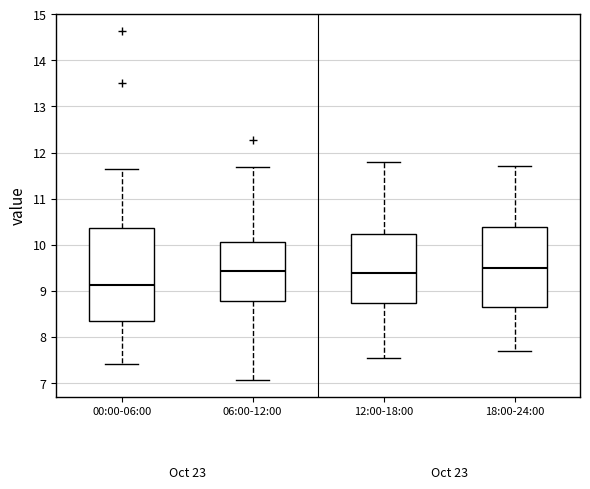

Reading left to right, transcribe this box plot: for each box, give where its median line is, the range the box spans, and where its two whiskers end, as read against the y-axis. The values are not printed on the chart, so give them approximately, as read against the axis.

00:00-06:00: median 9.1, box 8.4 to 10.4, whiskers 7.4 to 11.7
06:00-12:00: median 9.4, box 8.8 to 10.1, whiskers 7.1 to 11.7
12:00-18:00: median 9.4, box 8.7 to 10.2, whiskers 7.6 to 11.8
18:00-24:00: median 9.5, box 8.6 to 10.4, whiskers 7.7 to 11.7